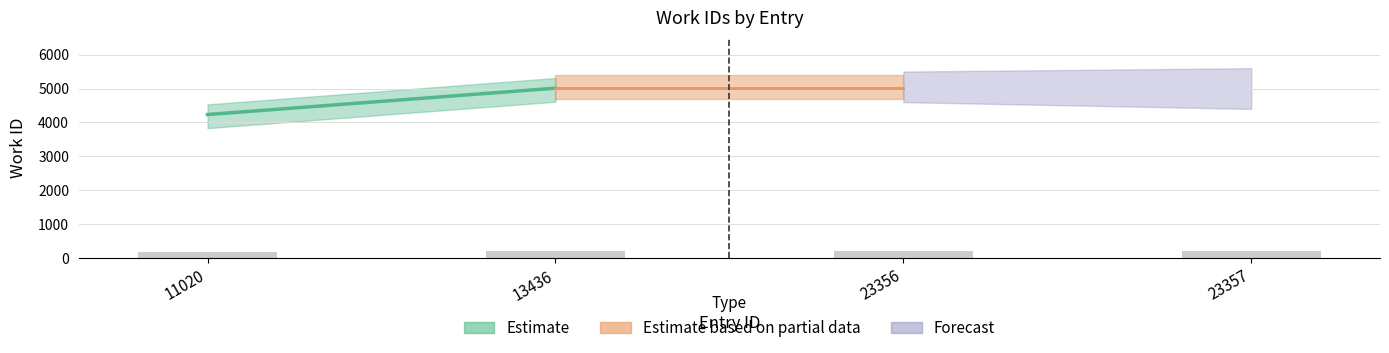

What is the value of the 4th bar from the left?

200.4